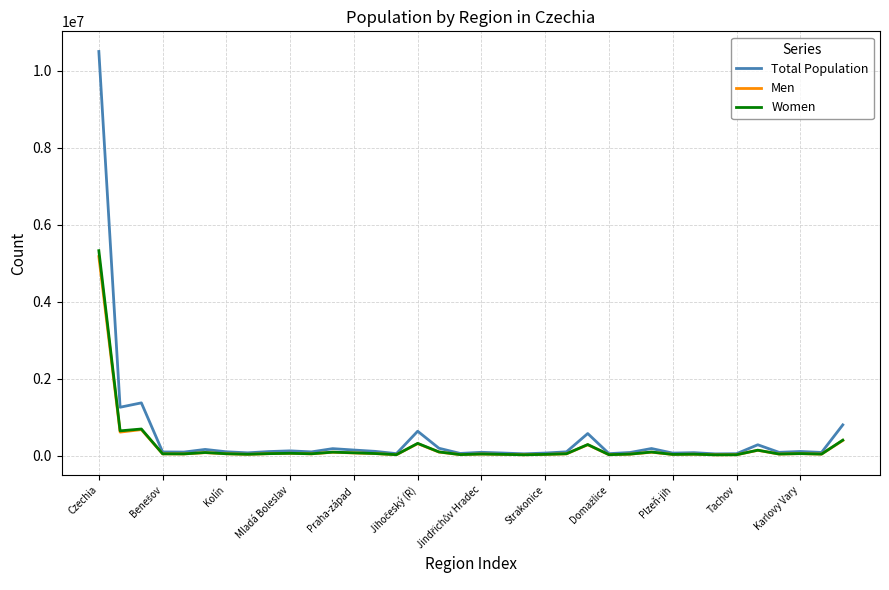

What is the average value of the Total Population series?

508239